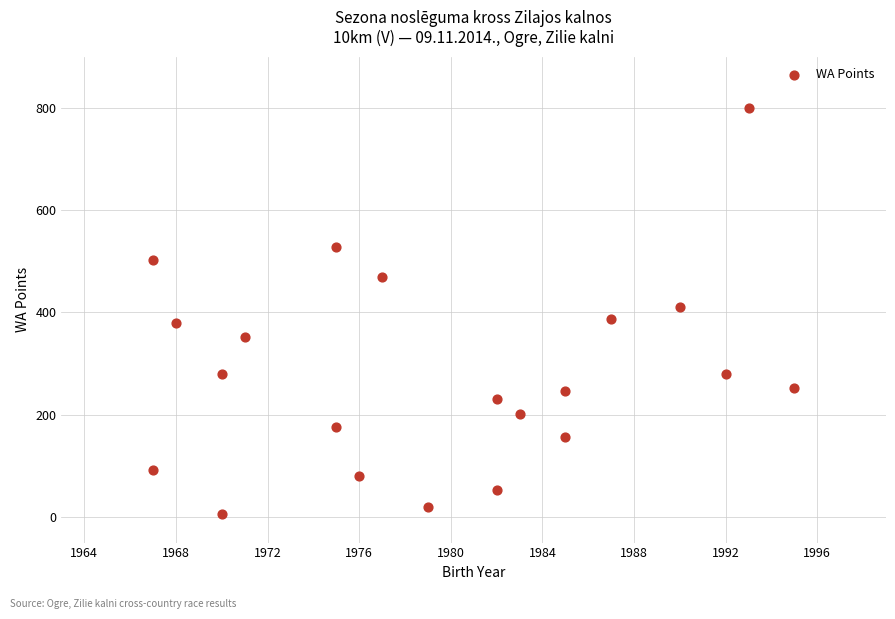

What is the range of X values (max minus min)?

28